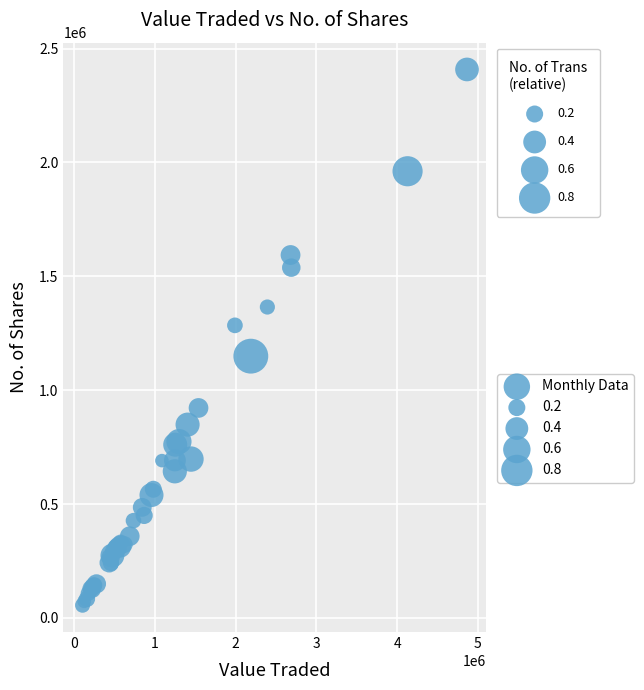

What Y value in the scatter plot is closest to 1231811?

1284488